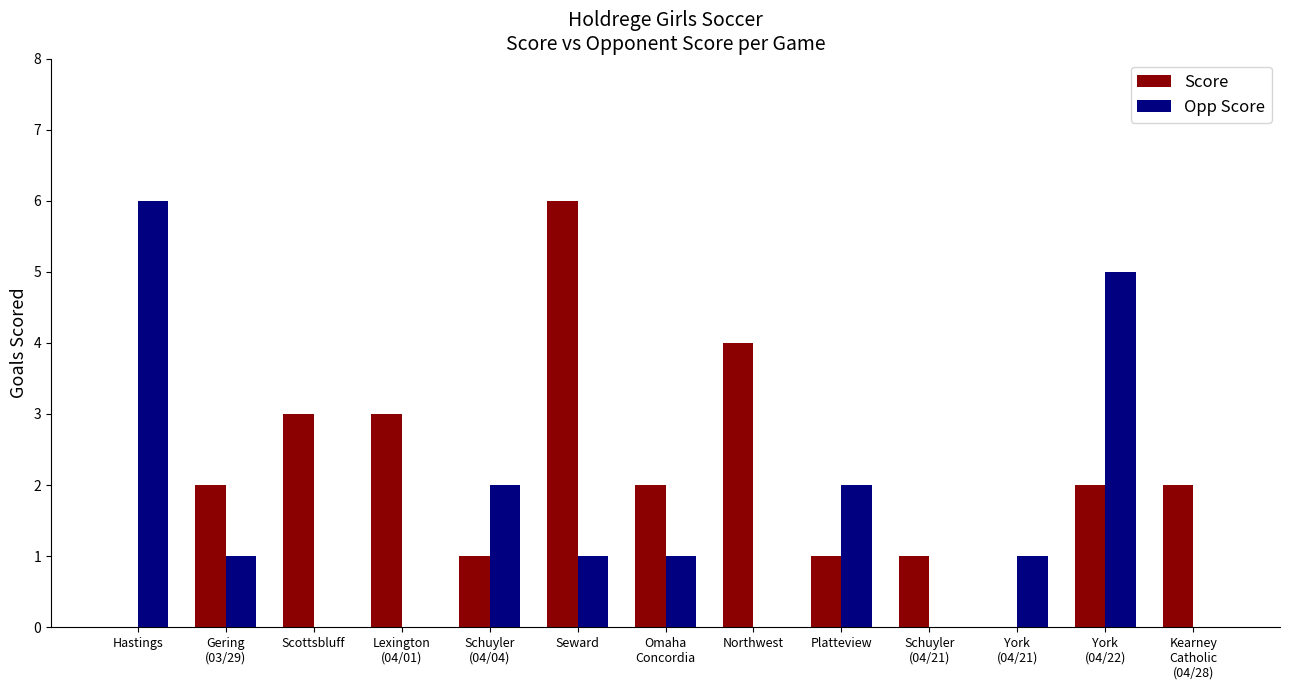

Which category has the highest value in the Score series?

Seward